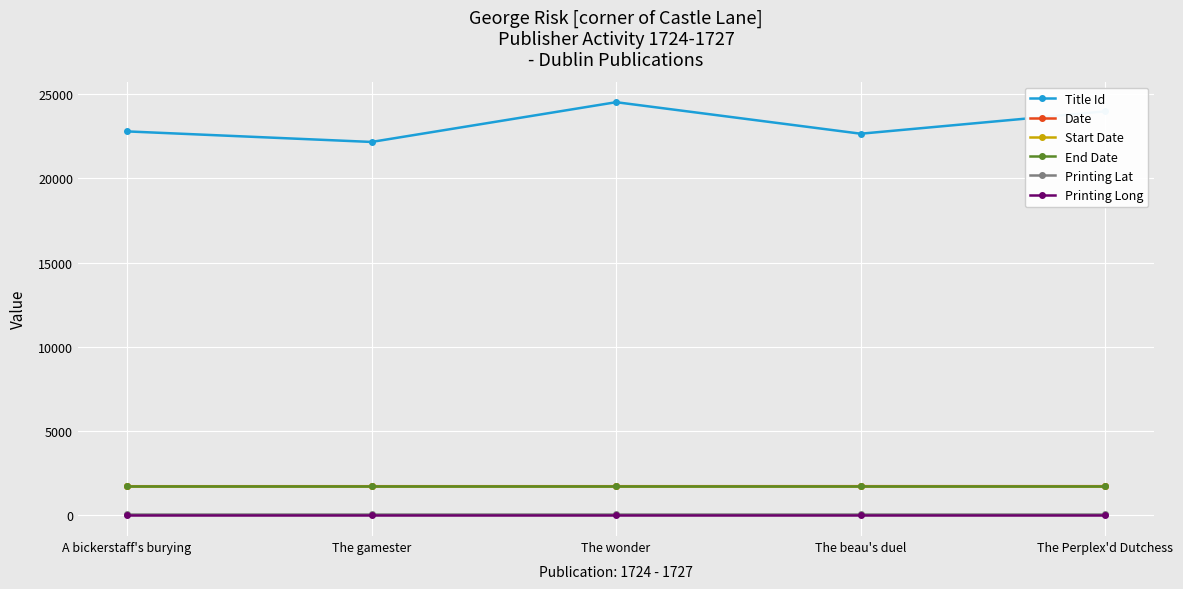

What is the label of the 4th point from the right?

The gamester